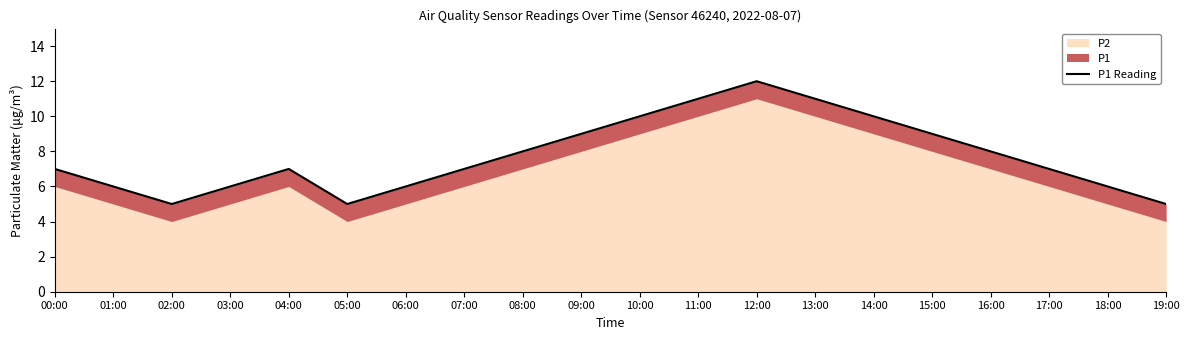

What is the minimum value shown in the chart?

5